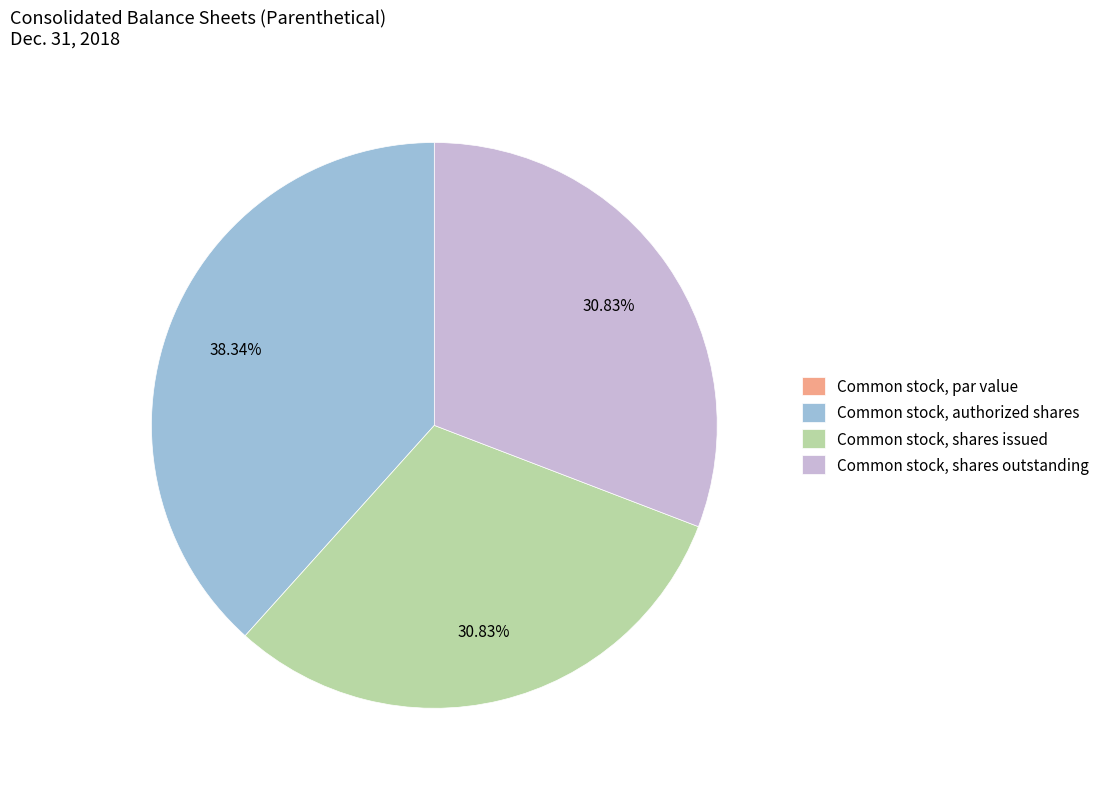

How much of the chart is everything except Common stock, shares issued?

69.2%